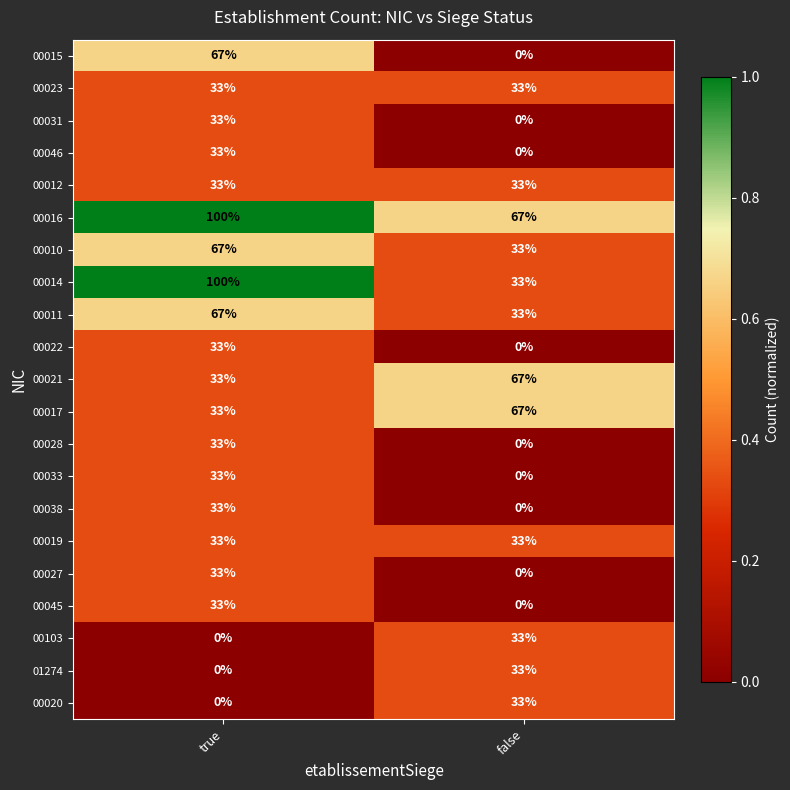

What is the spread (max minus min) of values at true?

100